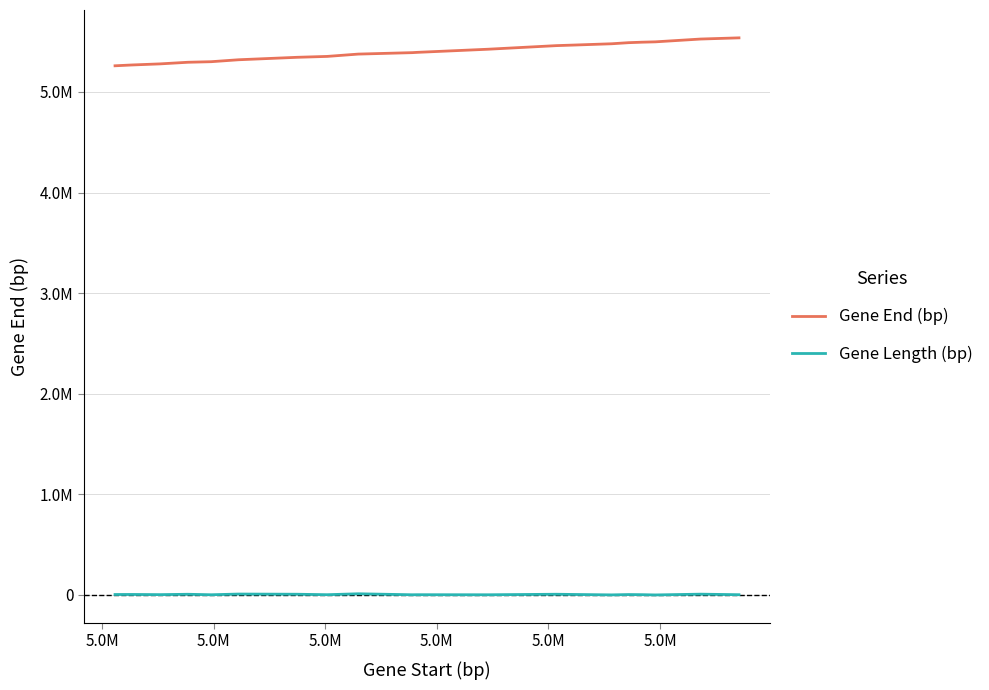

At which label is Gene Length (bp) closest to 5991?

5.0M